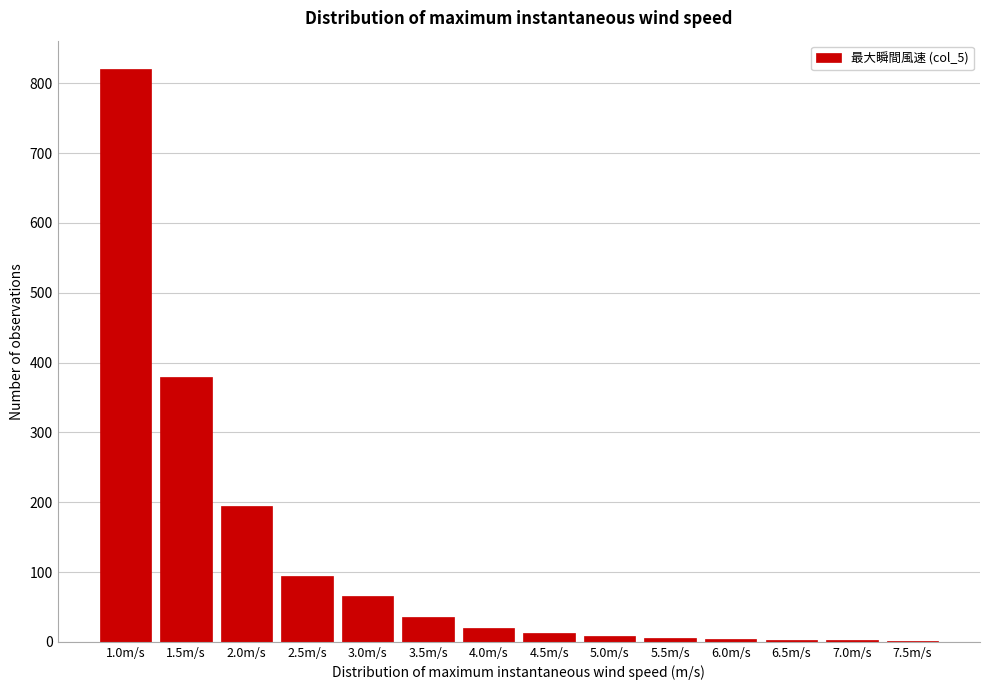

Approximately how many times larger is the value at 3.0m/s compared to 4.0m/s?

3.2